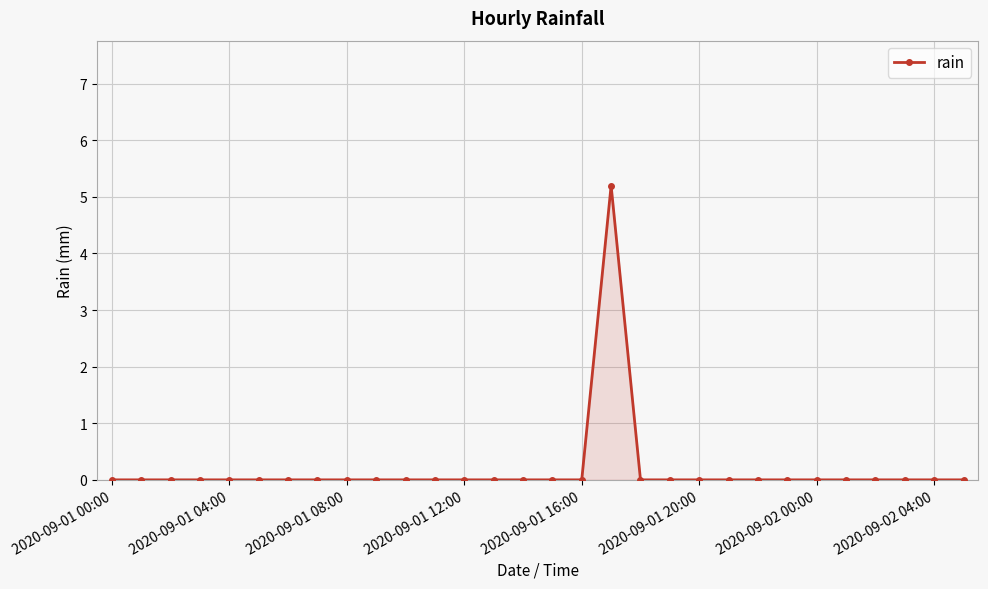

What is the difference between the maximum and second lowest values?

5.2